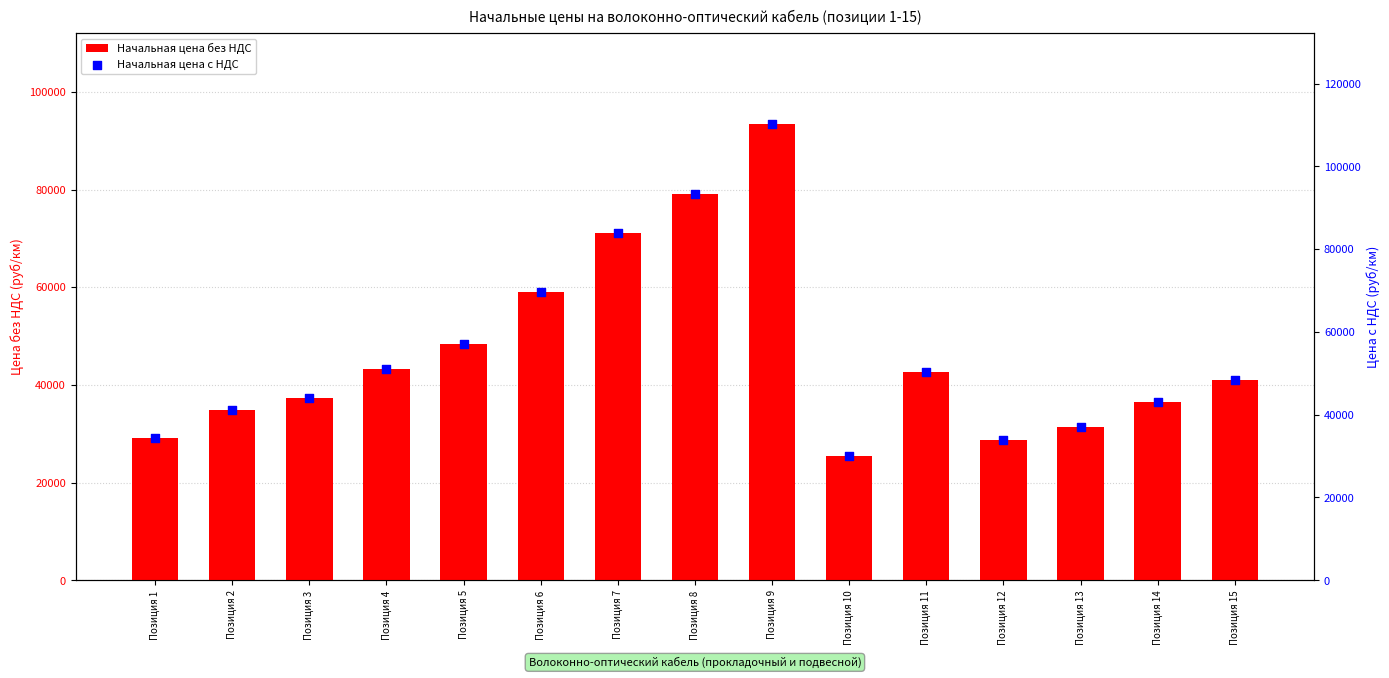

Is the value of Начальная цена без НДС at Позиция 9 greater than the value of Начальная цена с НДС at Позиция 5?

Yes